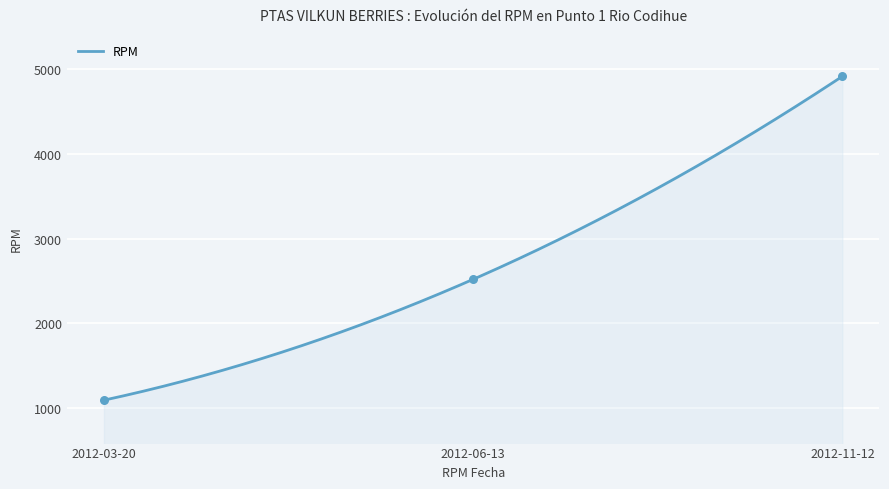

Which has a higher value, 2012-03-20 or 2012-06-13?

2012-06-13